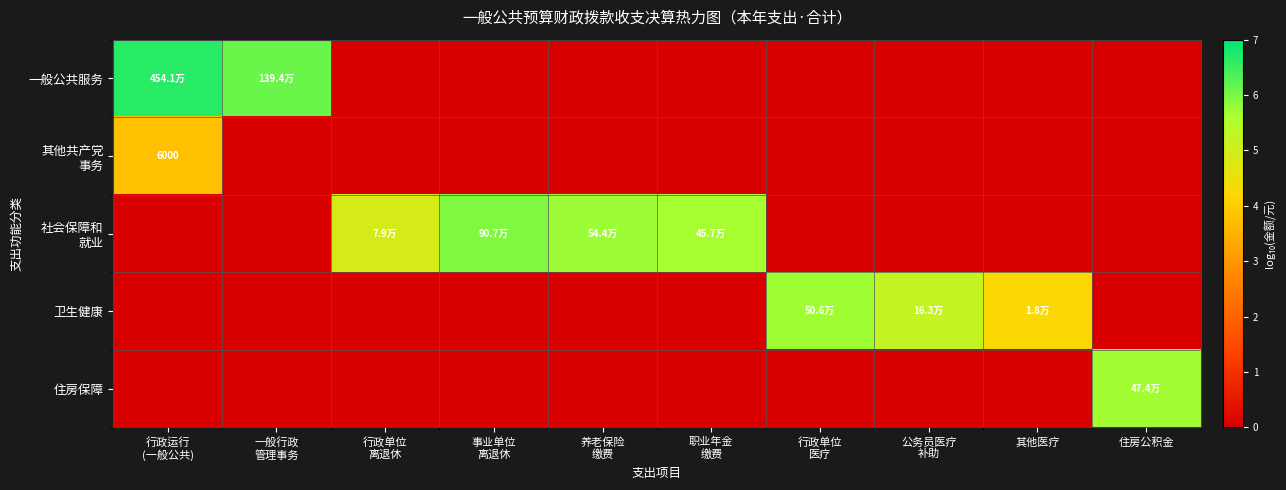

The 一般公共服务 series shows 3.0 at 事业单位 离退休. True or false?

False